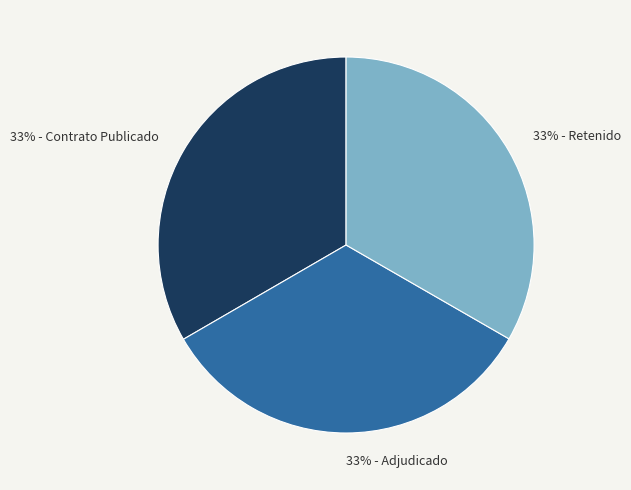

Does any single category account for the majority?

No